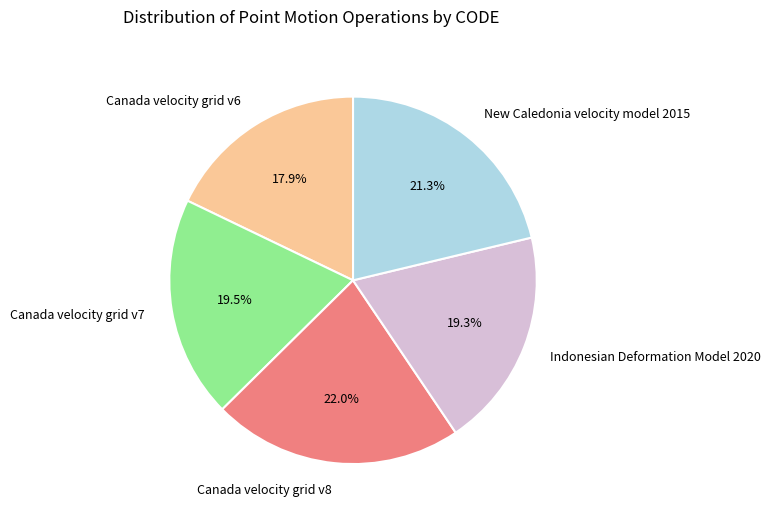

How many segments does this pie chart have?

5